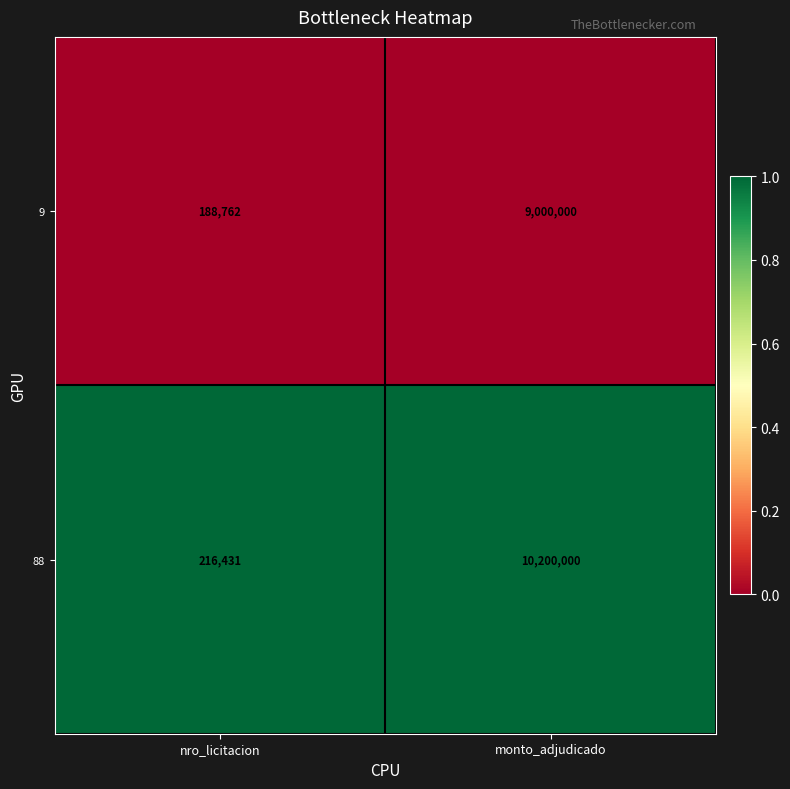

What is the difference between the highest and lowest values at monto_adjudicado?

1200000